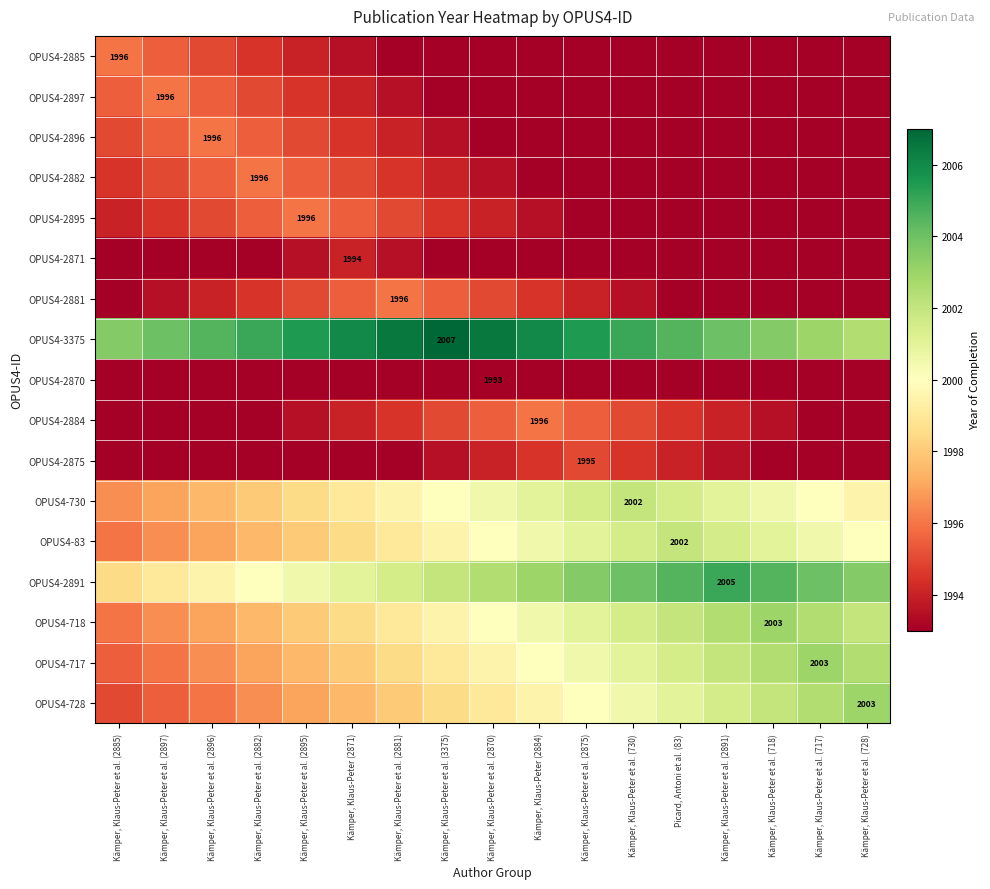

Is it true that OPUS4-2875 equals 1993.0 at Kämper, Klaus-Peter et al. (728)?

True